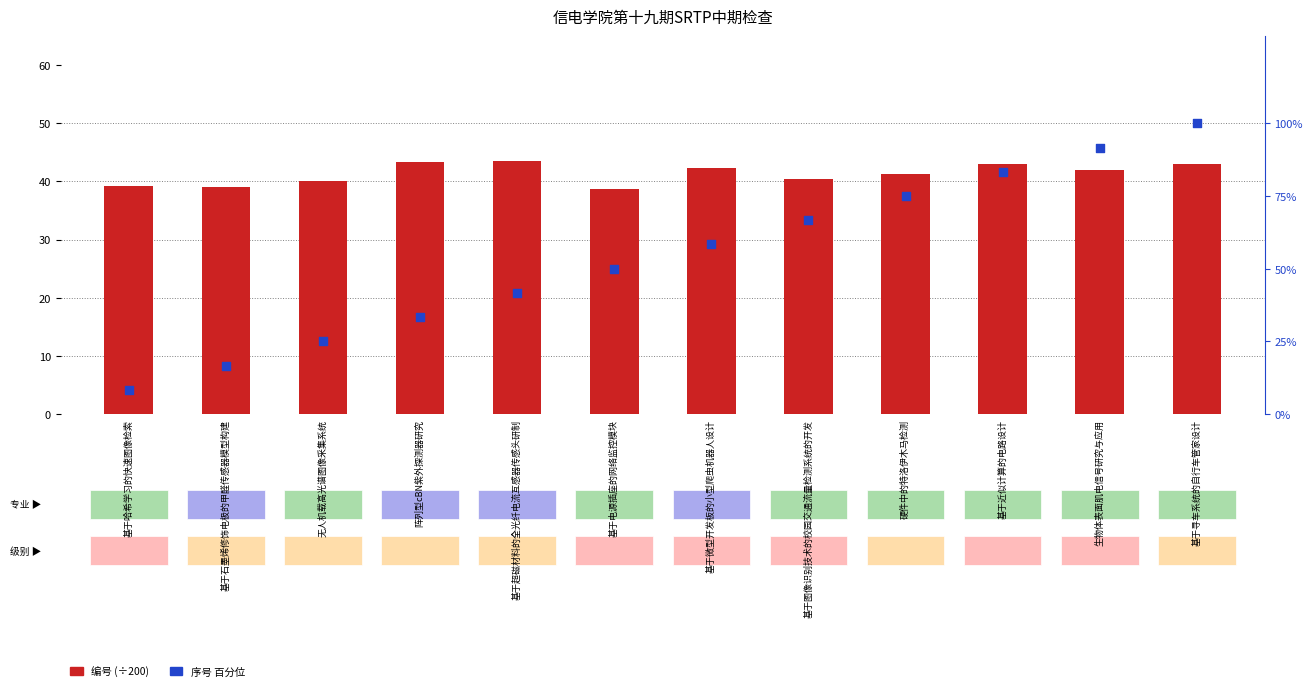

At which category is the sum across all series the highest?

基于寻车系统的自行车管家设计